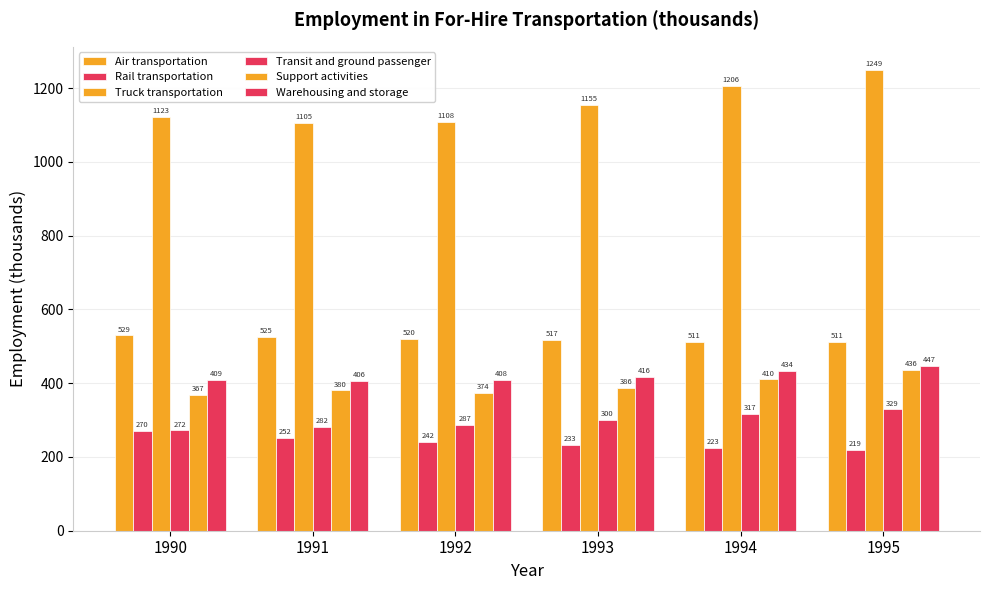

What is the minimum value shown in the chart?

218.8